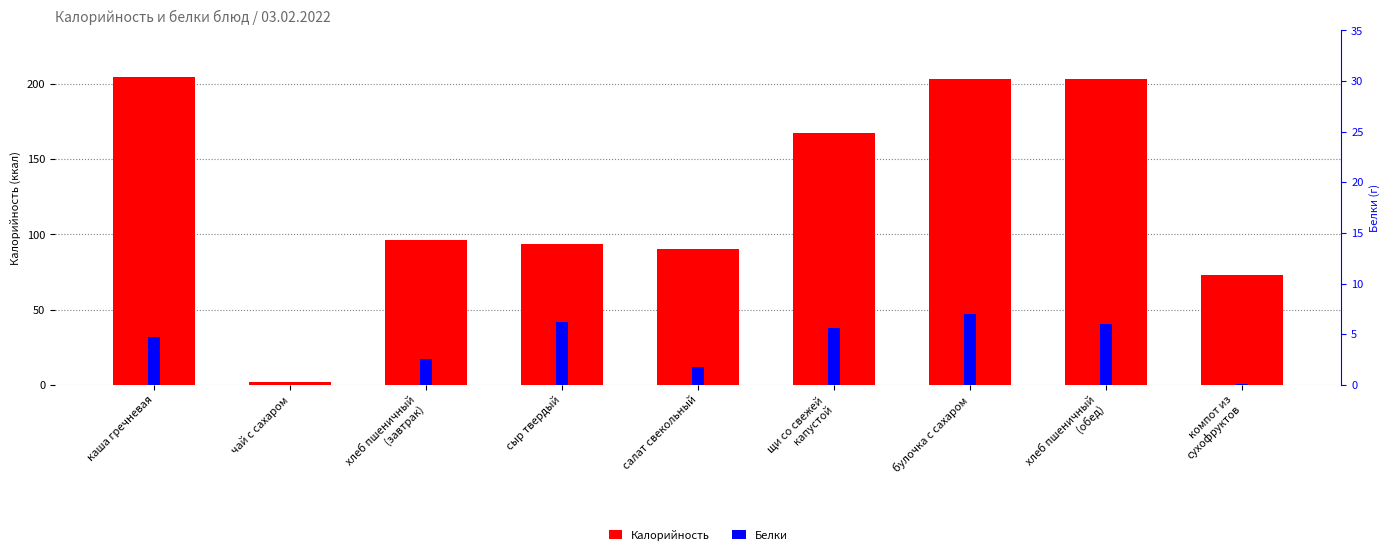

Read the Калорийность value at щи со свежей
капустой.

167.2